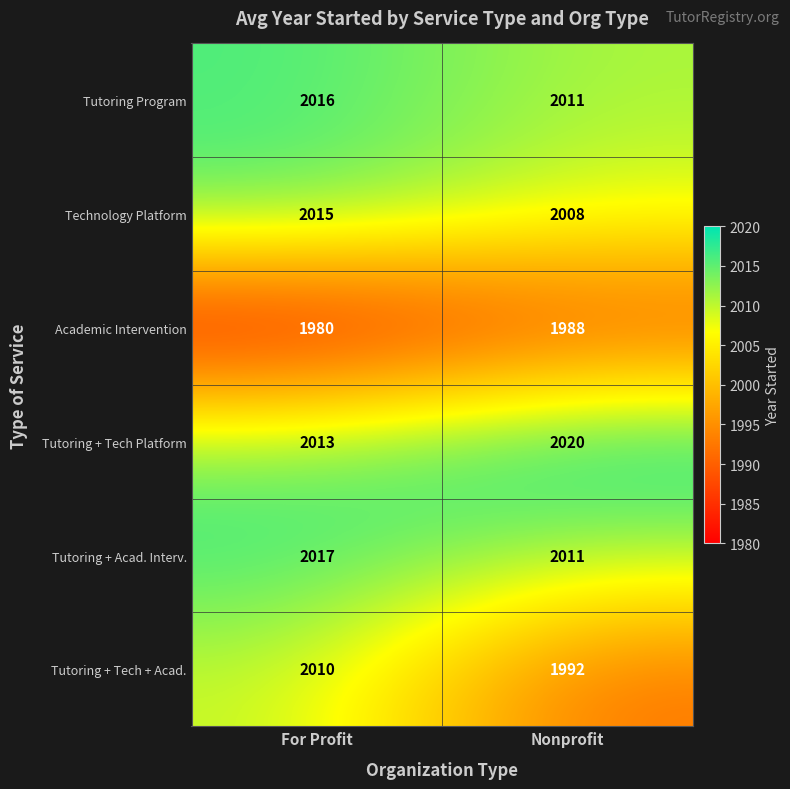

The value of Tutoring + Tech Platform at For Profit is 1079. True or false?

False